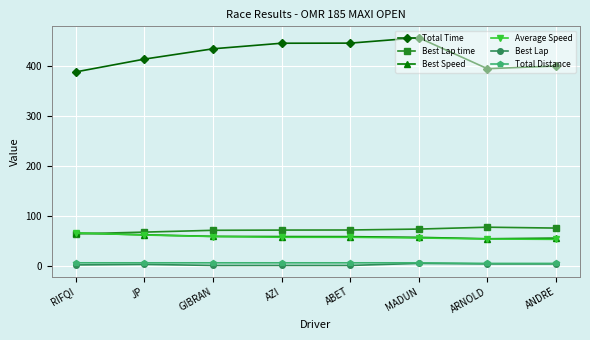

At which label does Best Speed first exceed 59?

RIFQI